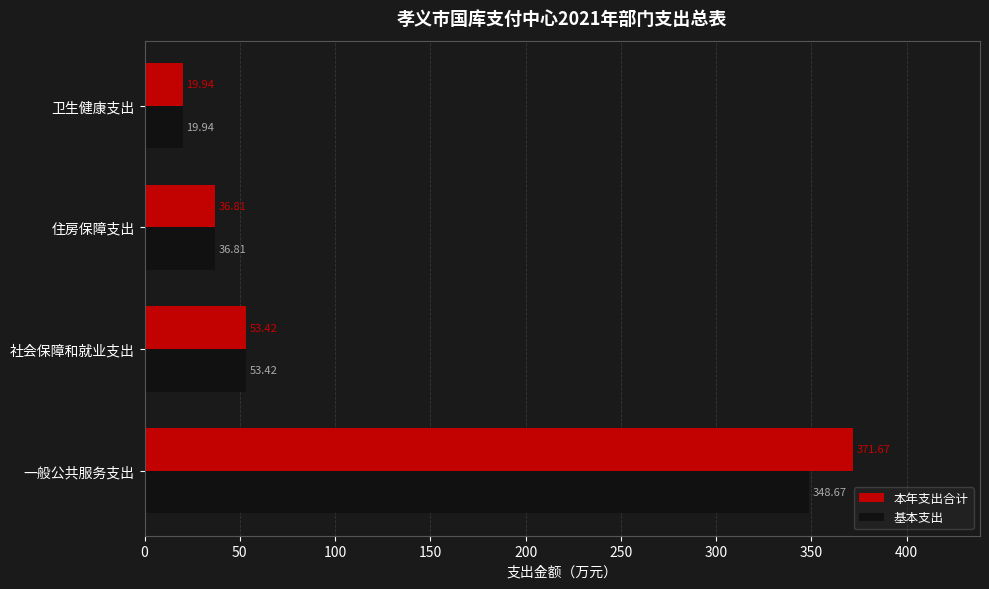

What are all the series names shown in the legend?

本年支出合计, 基本支出